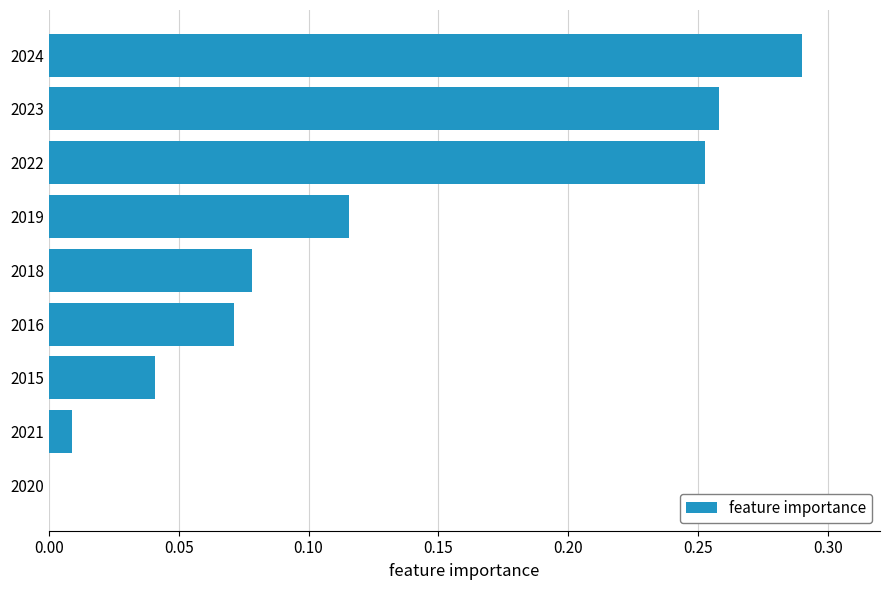

What is the sum of all values?

1.1